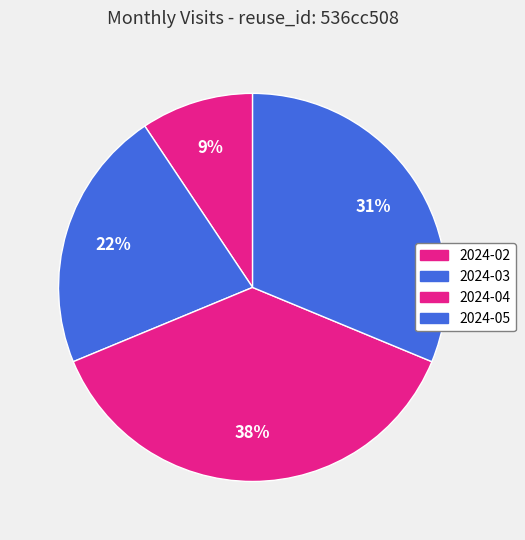

To the nearest percent, what is the average slice percentage?

25%